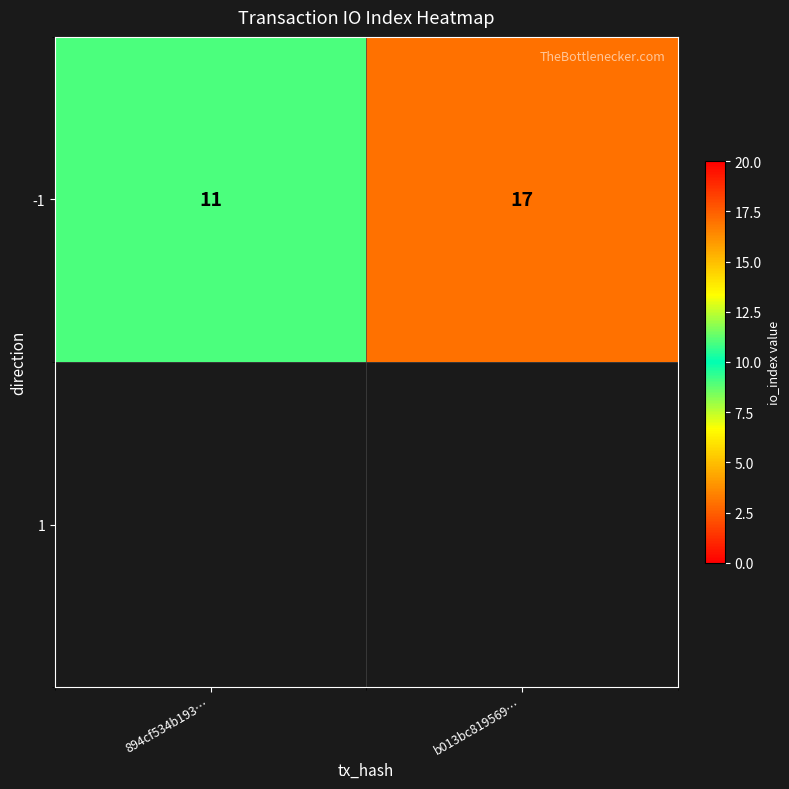

What is the sum of the values at 894cf534b193… and b013bc819569…?

28